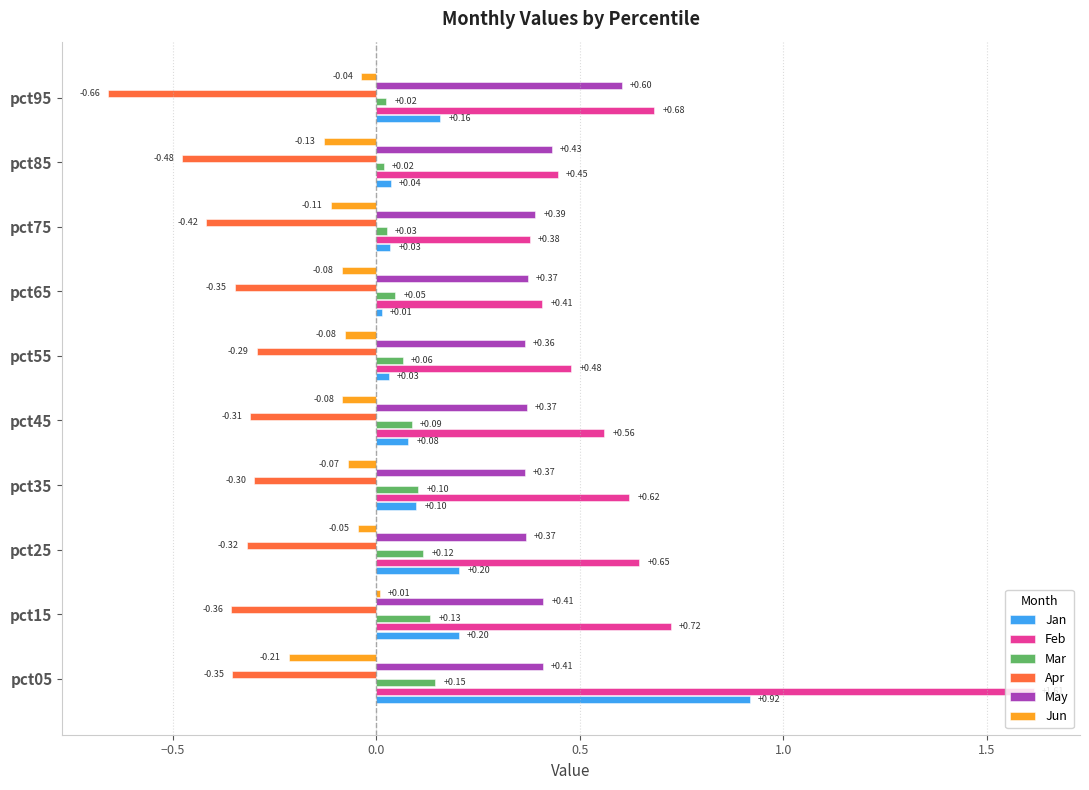

At pct65, list the series in order from largest to smallest.

Feb, May, Mar, Jan, Jun, Apr